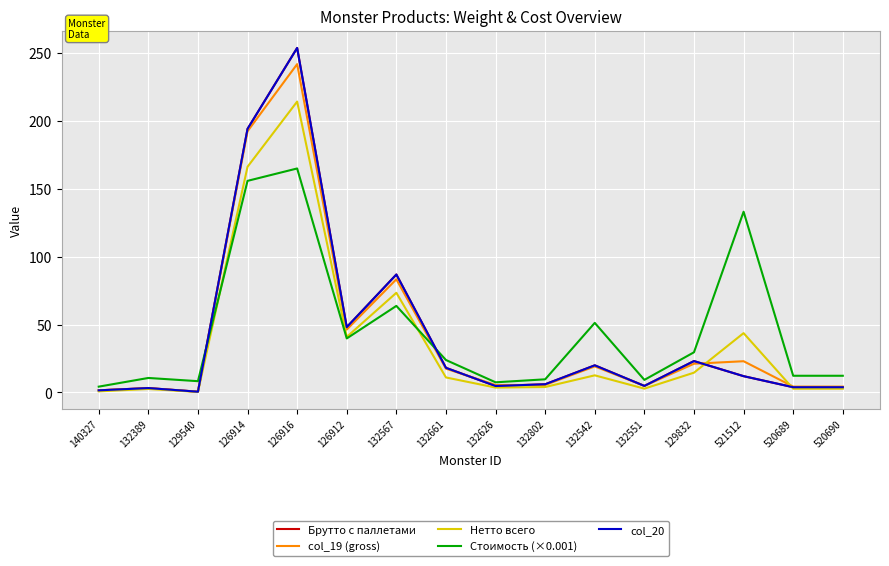

At how many categories does at least one series exceed 182?

2